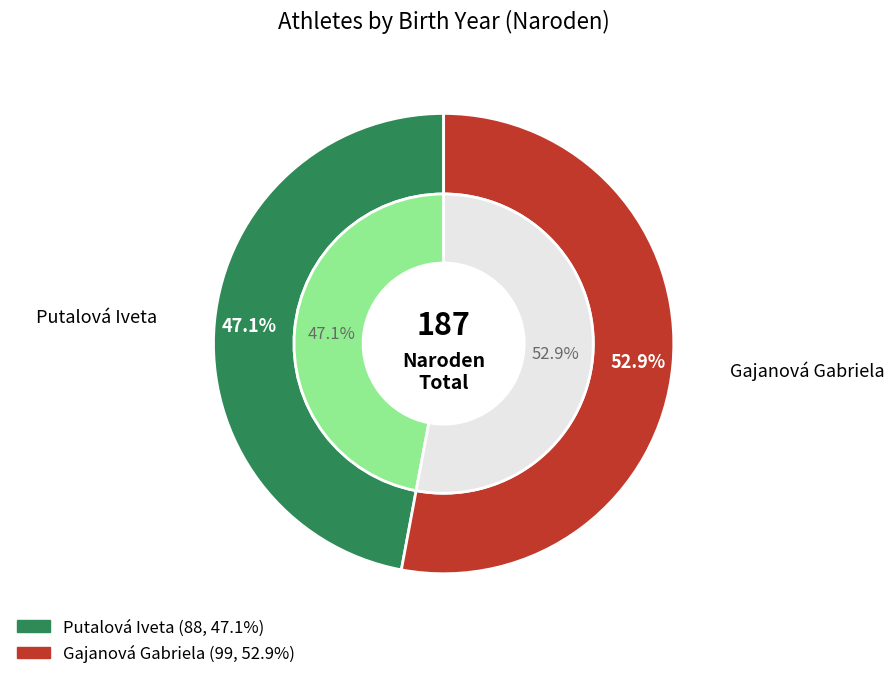

Is it true that Putalová Iveta is 59% of the pie?

False